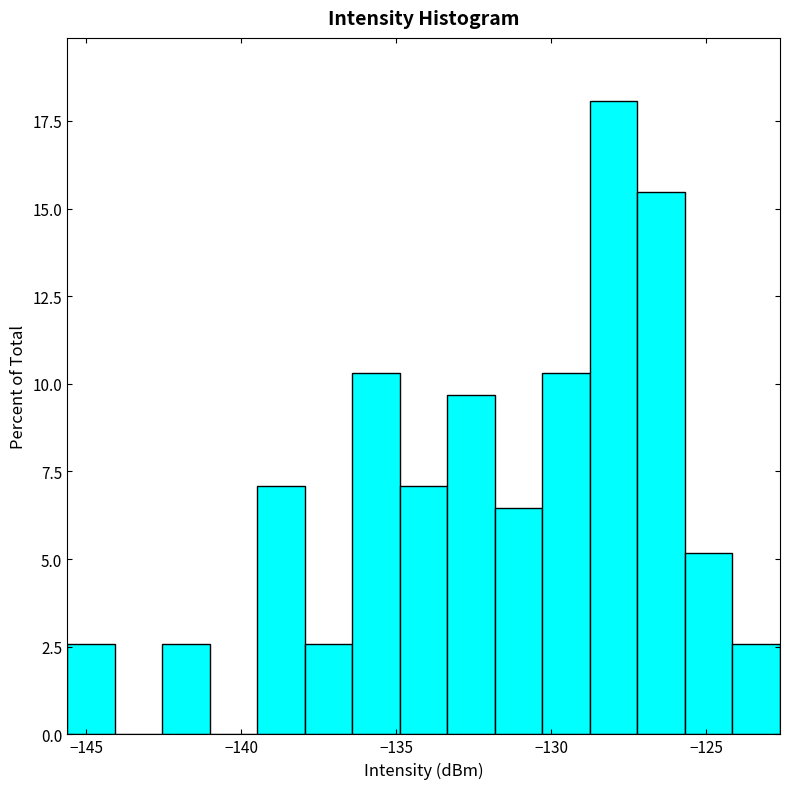

Around what value on the x-axis is the tallest bar? Give the approximate position of its centre, as read against the axis.

-128.0